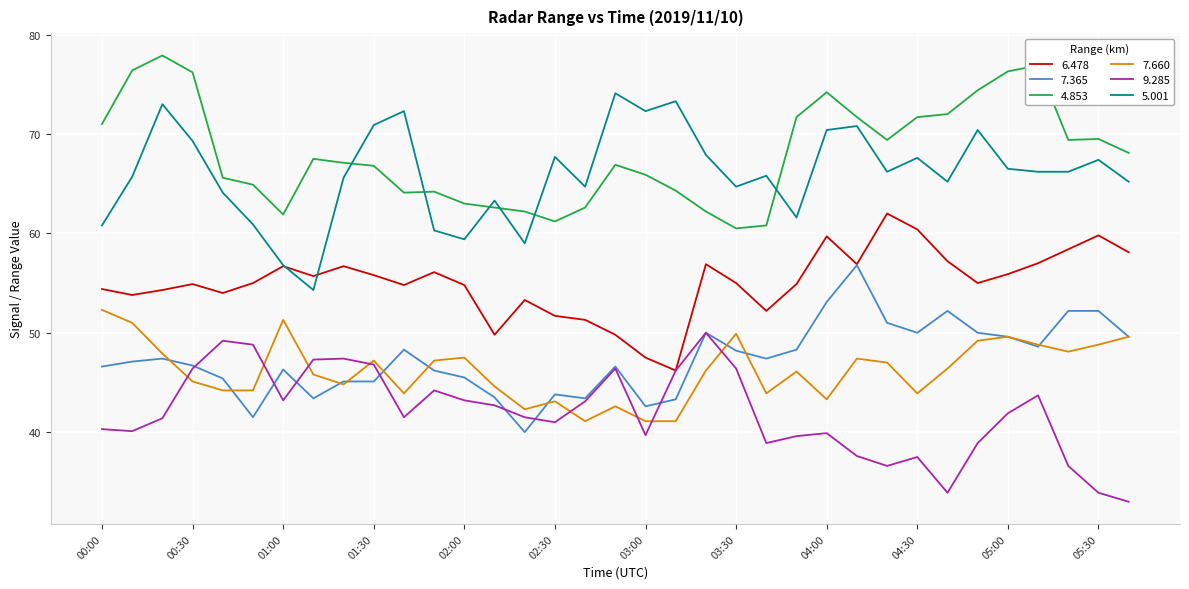

What is the highest value of the 7.365 series?

56.8